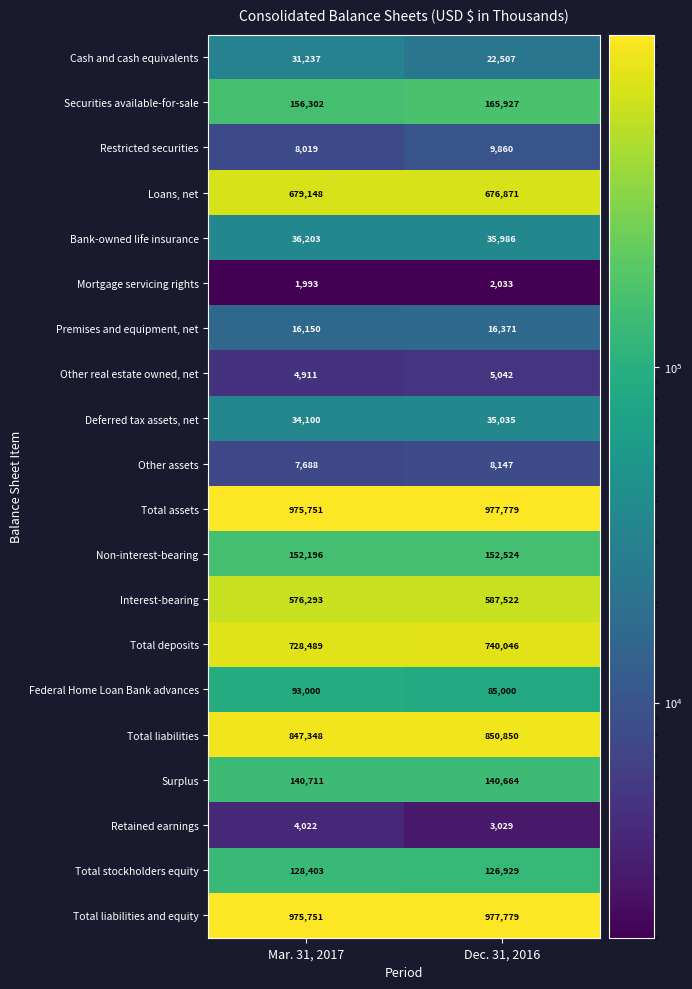

Where is Loans, net nearest to the value 678009?

Dec. 31, 2016